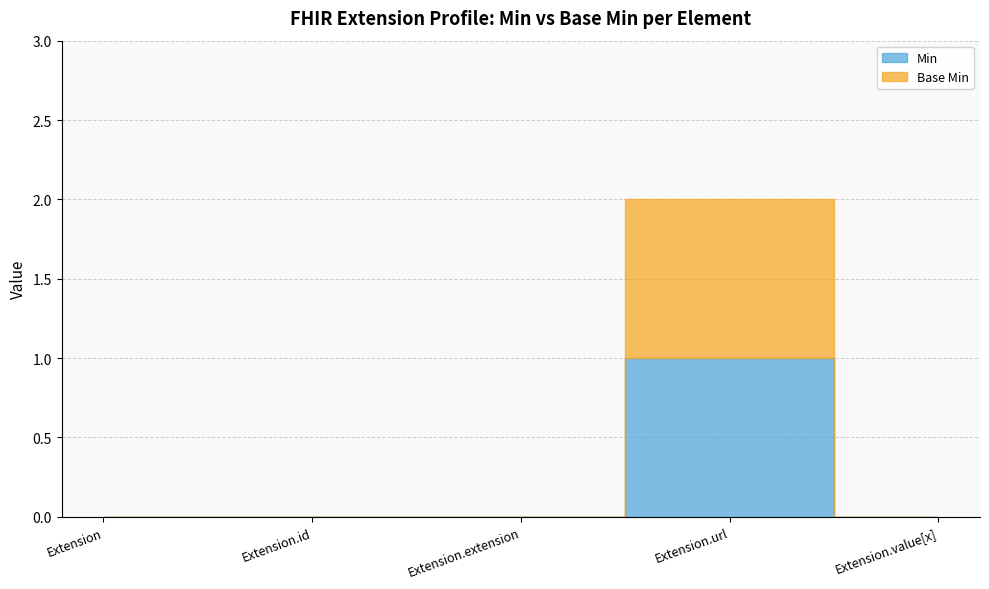

What is the highest value of the Base Min series?

1